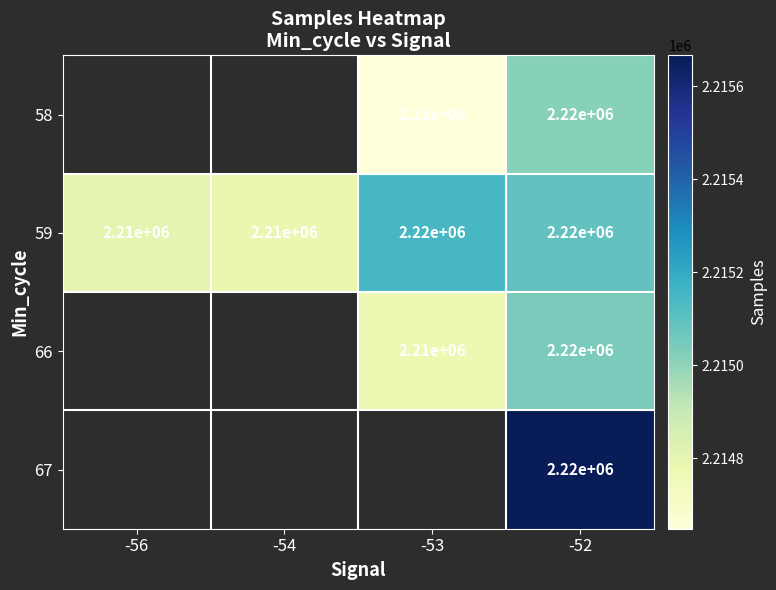

How many 59 values are between 2210000 and 2220000?

4